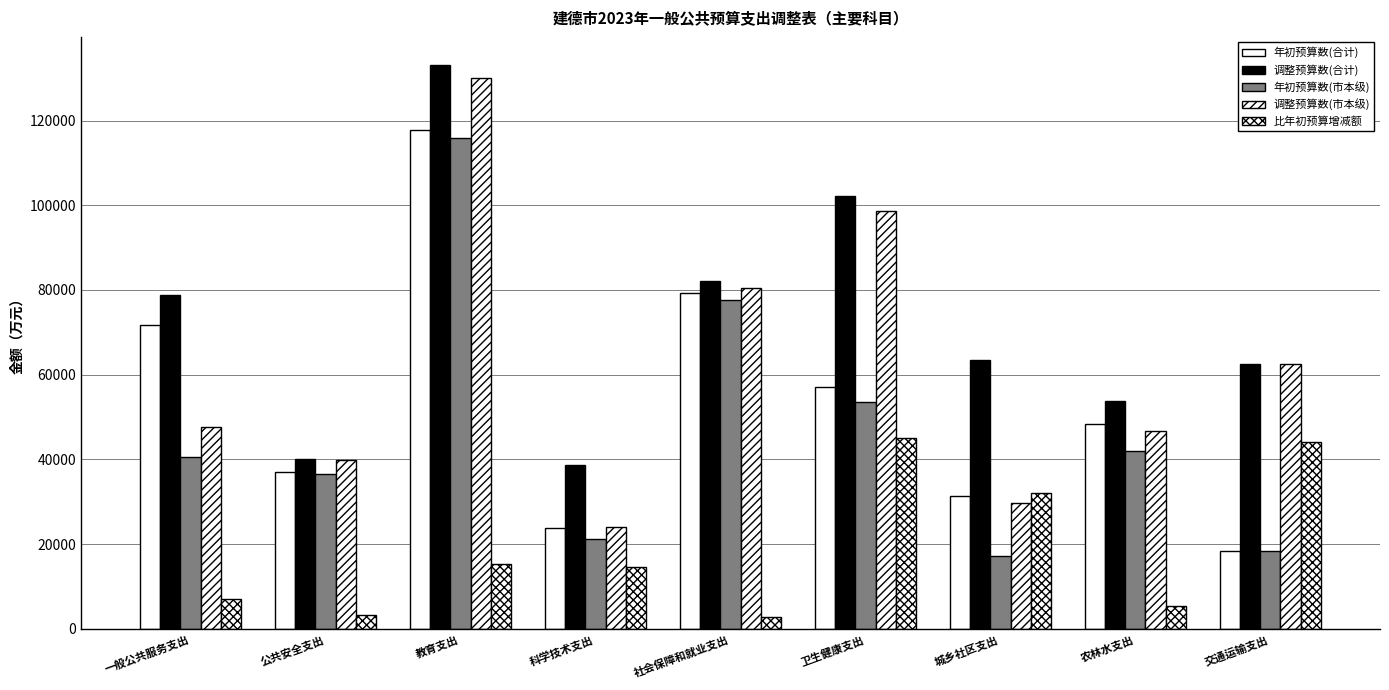

Which series changed the most between 科学技术支出 and 交通运输支出?

调整预算数(市本级)